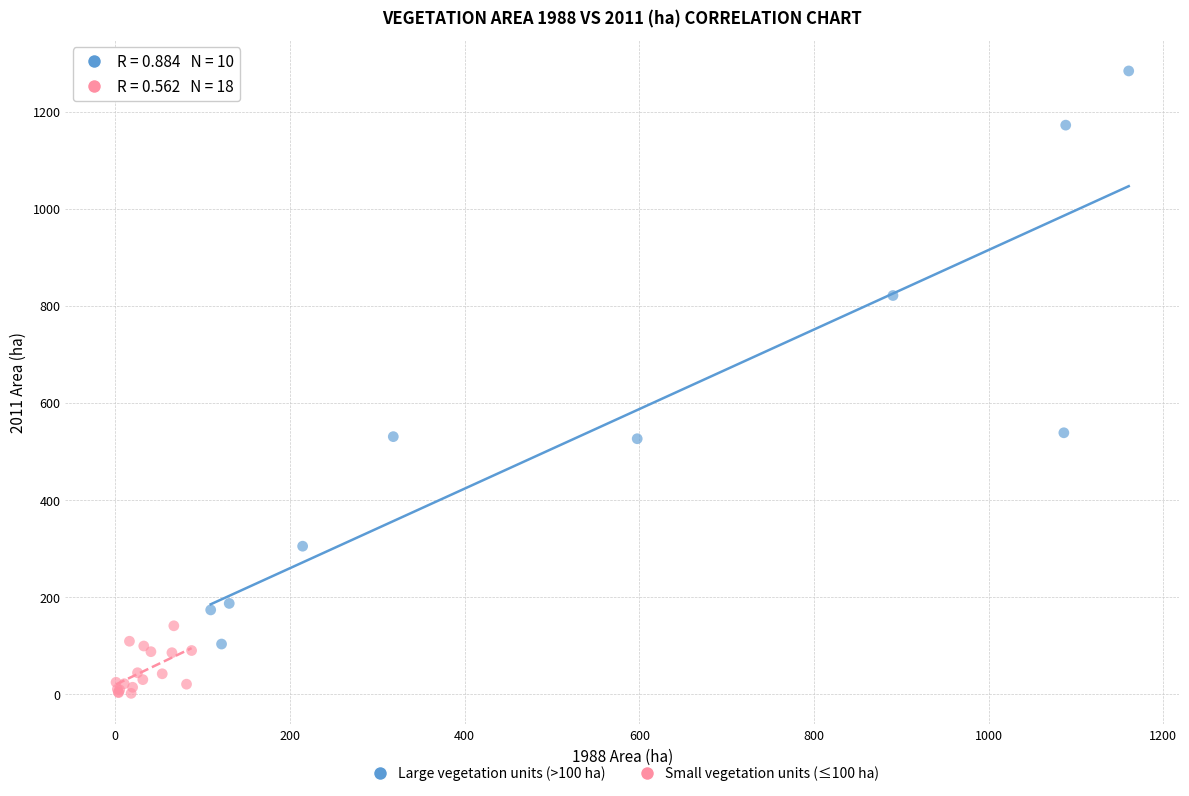

Which series contains the highest Y value?

Large vegetation units (>100 ha)